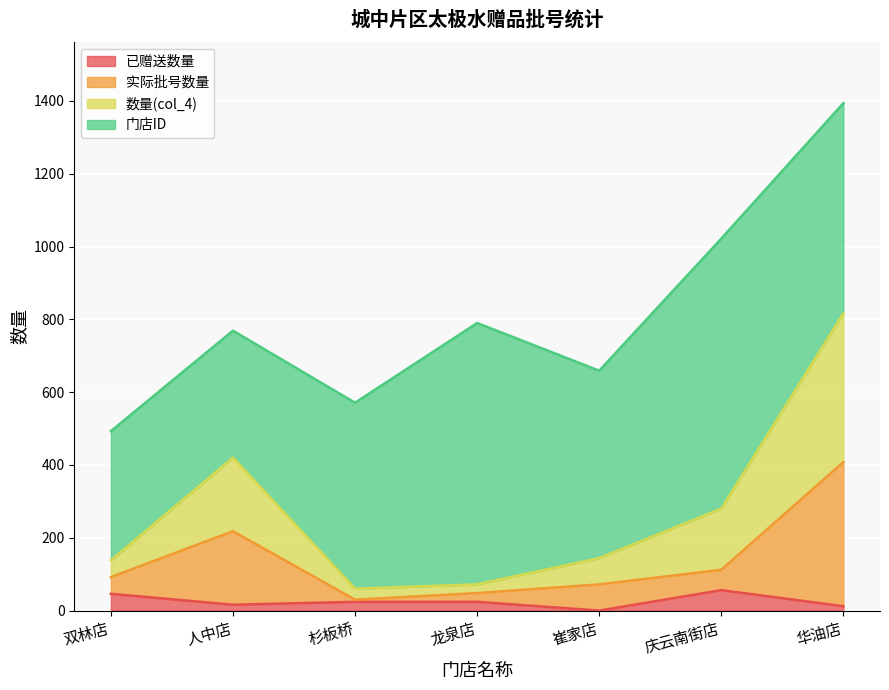

What is the total value across all series at 双林店?

493